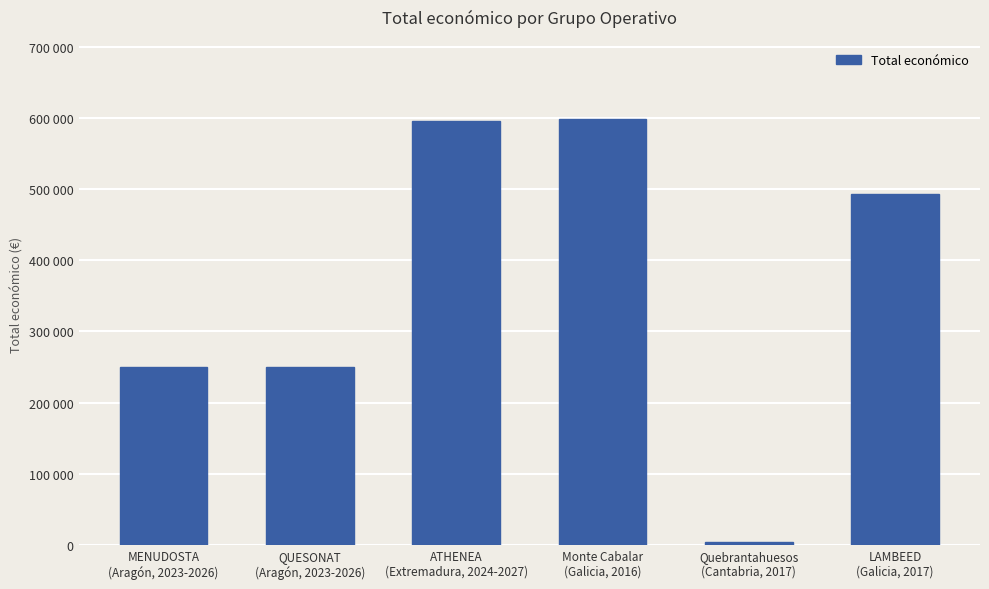

What is the ratio of the value at QUESONAT
(Aragón, 2023-2026) to the value at LAMBEED
(Galicia, 2017)?

0.5